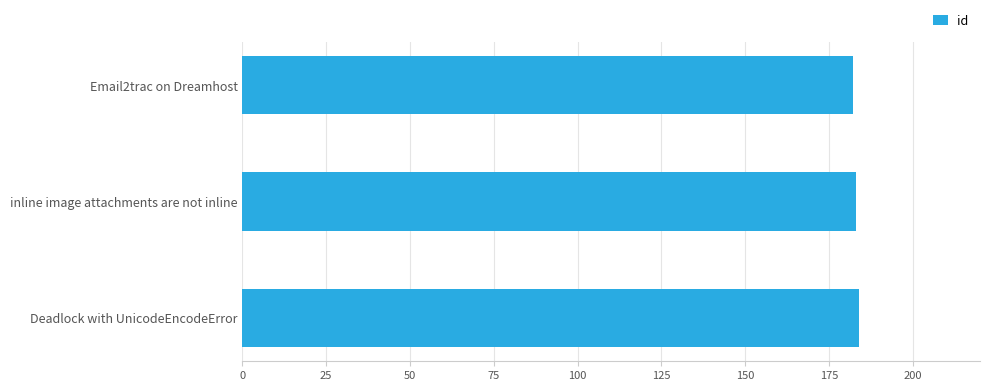

How many values are below 183?

1